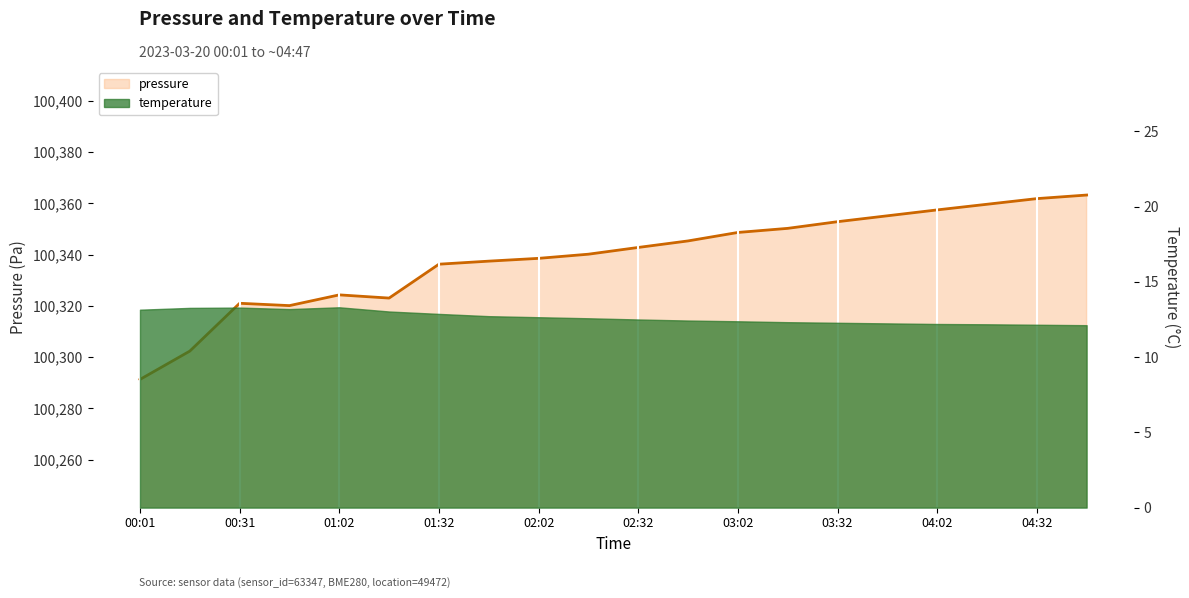

True or false: the data shows 100342.8 at 02:32.

True